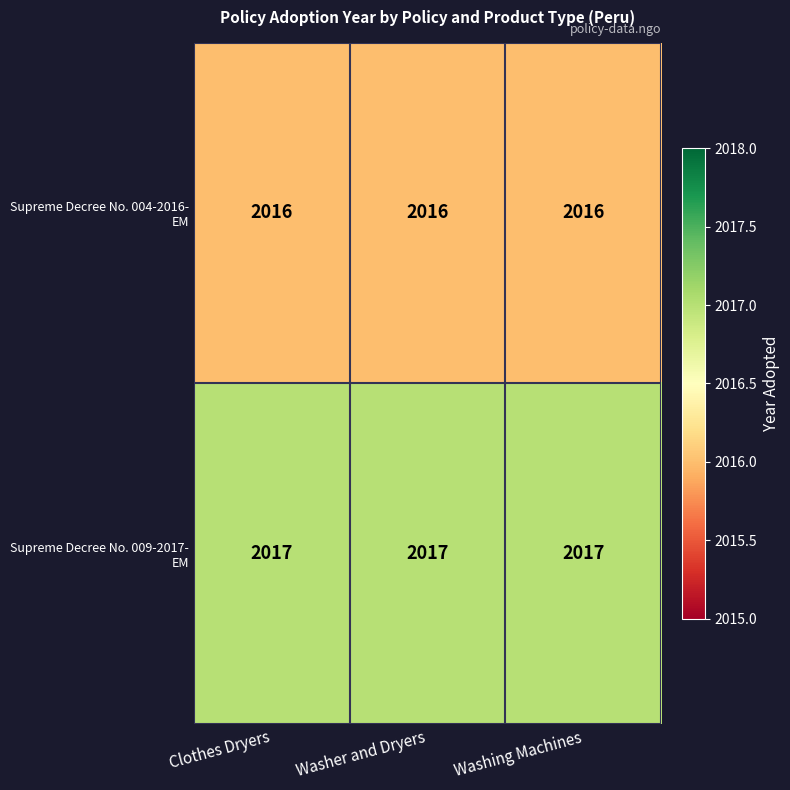

What is the maximum value shown in the chart?

2017